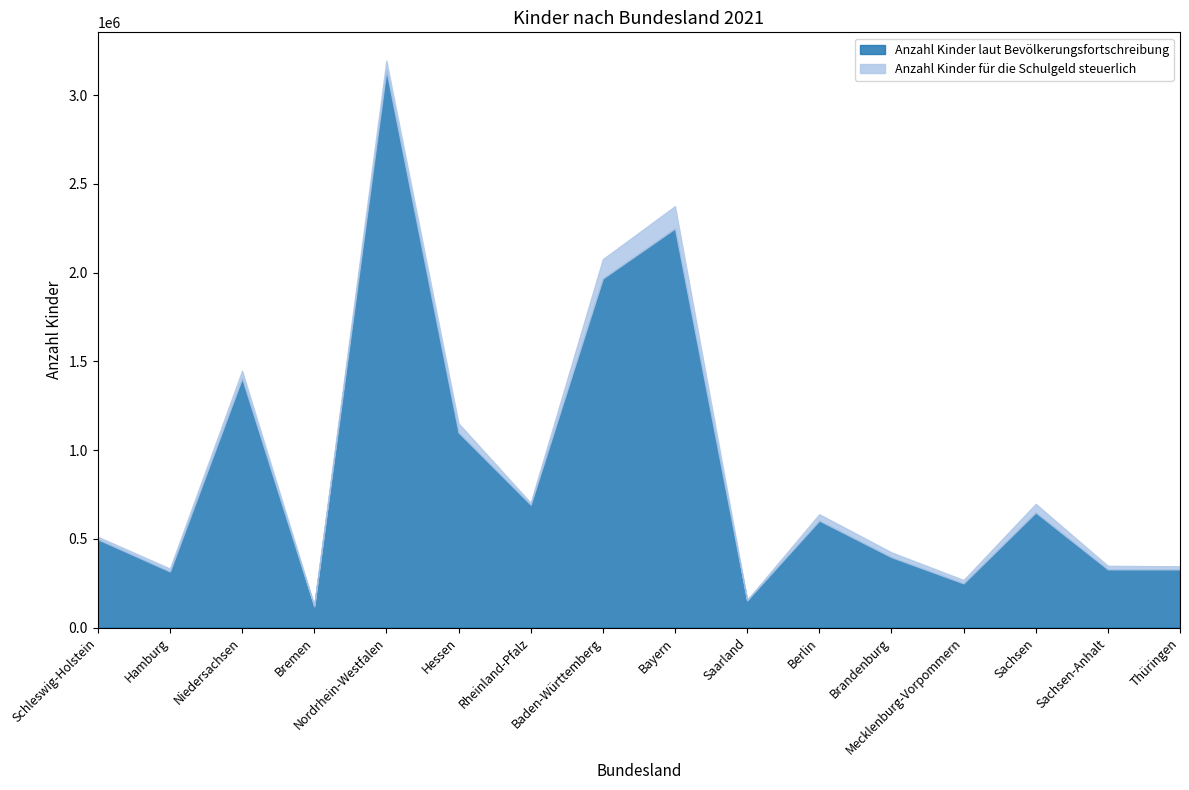

What is the lowest value of the Anzahl Kinder für die Schulgeld steuerlich series?

1599